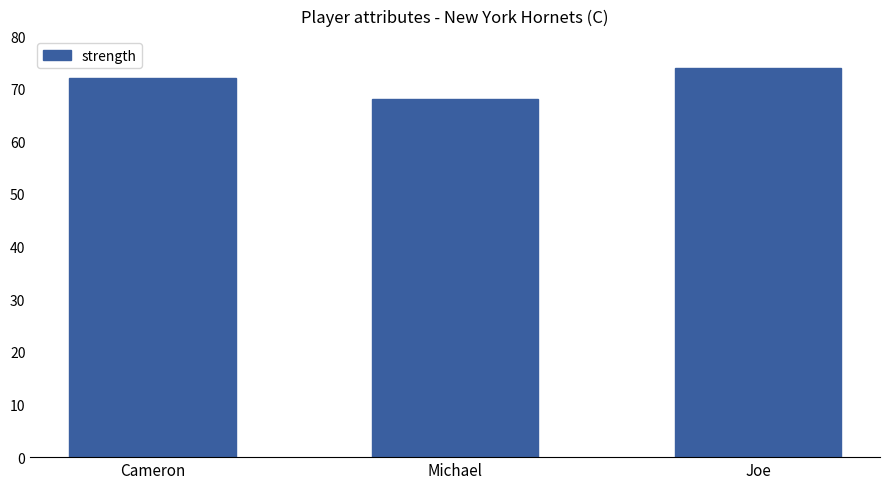

Is it true that the value at Joe is 74?

True